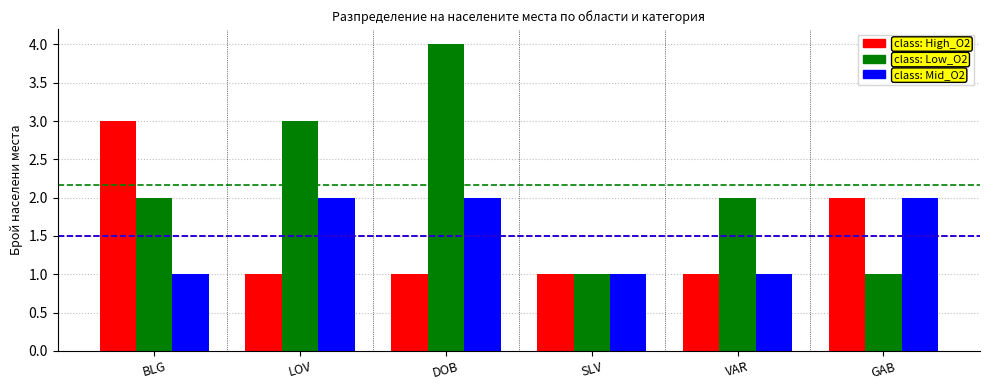

Which series has the largest range (max minus min)?

class: Low_O2